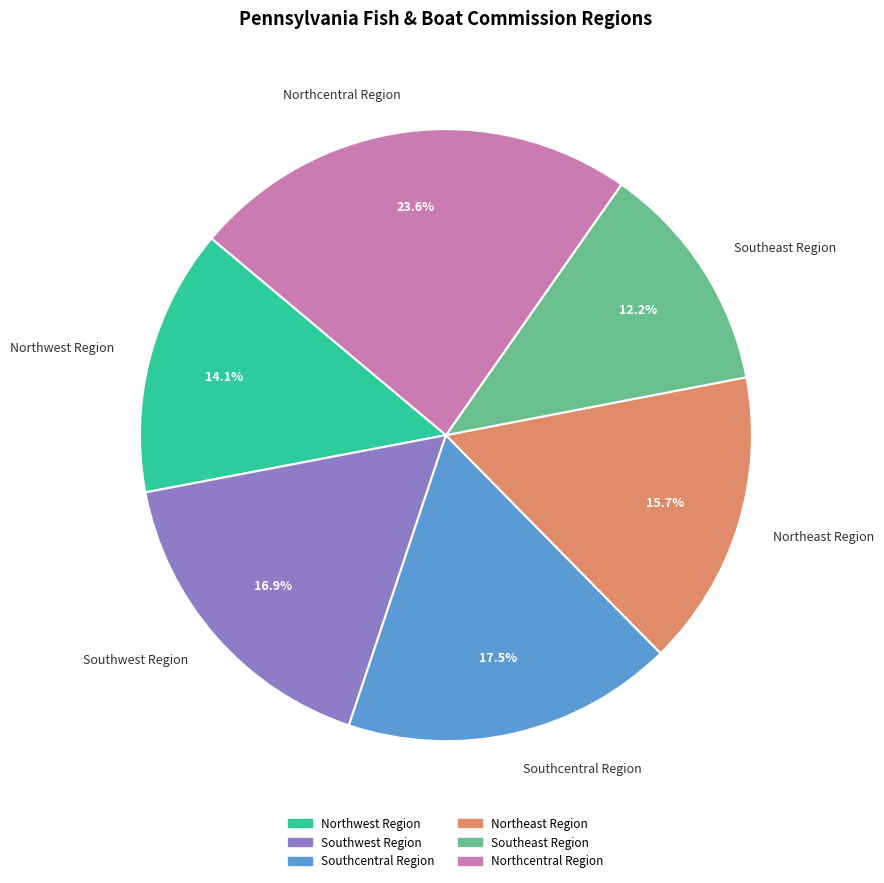

True or false: Northeast Region accounts for 16% of the total.

True